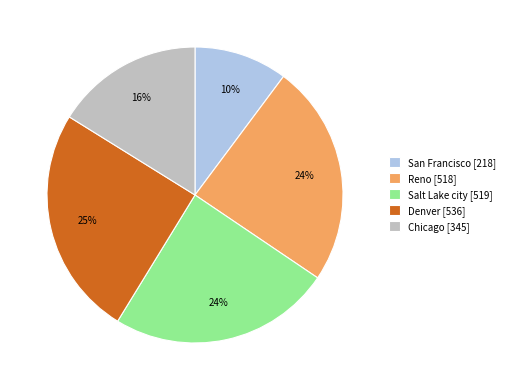

Is it true that Denver is 25% of the pie?

True